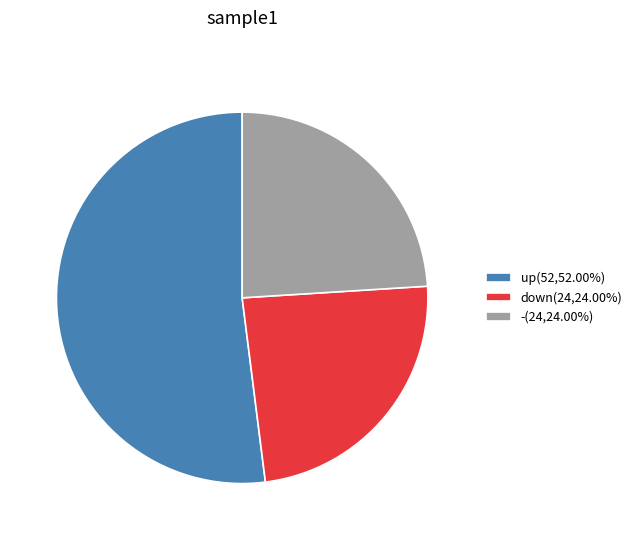

What is the ratio of the value at down(24,24.00%) to the value at -(24,24.00%)?

1.0